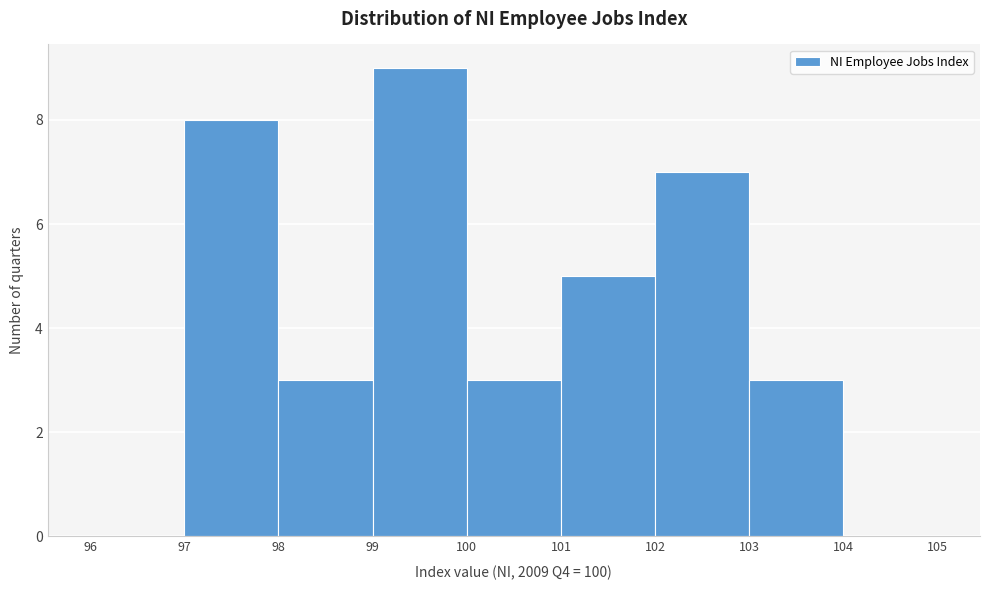

Over which range of the x-axis is the bar tallest?

99 to 100